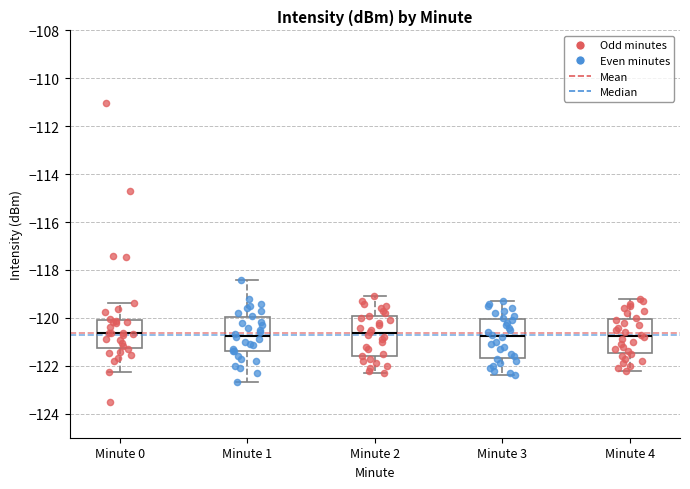

Where does the median line of the box for Minute 4 sit on the y-axis? The values are not printed on the chart, so give them approximately, as read against the axis.

-120.8